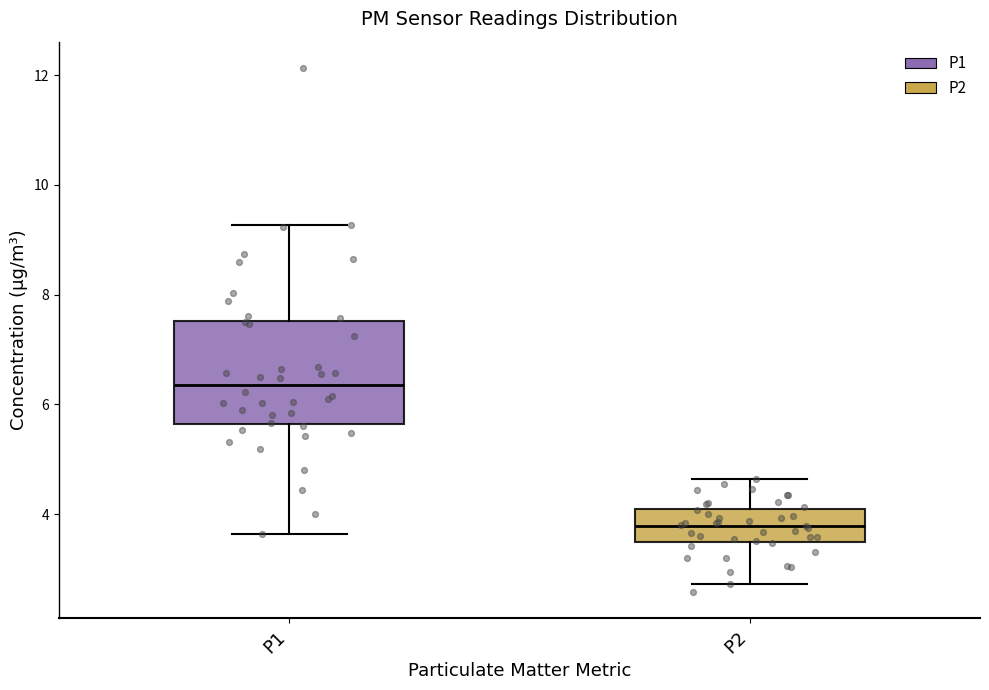

Which box is the tallest, from its lower edge to its upper edge?

P1